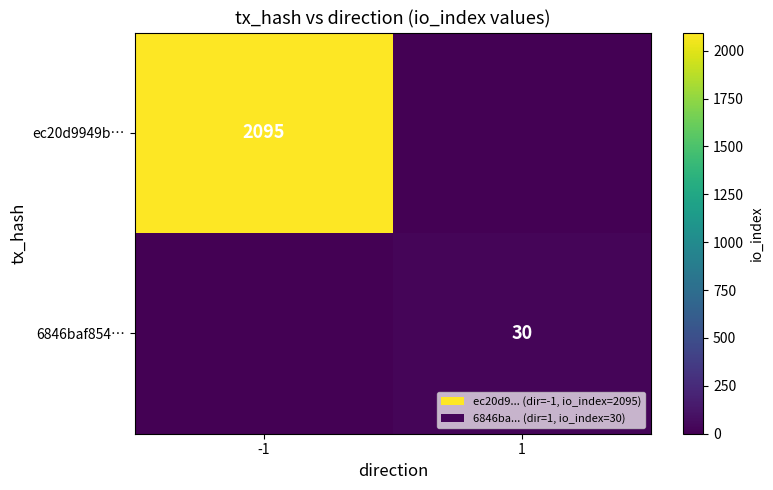

Between -1 and 1, which is larger?

-1